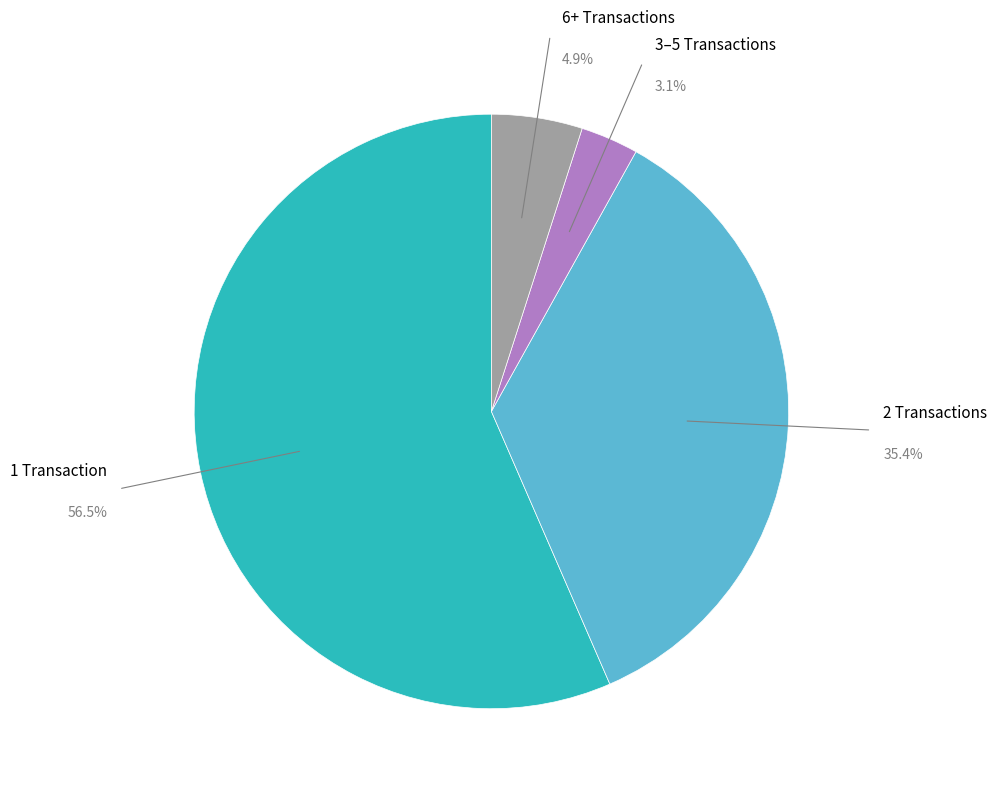

Is there any slice that represents more than half of the pie?

Yes